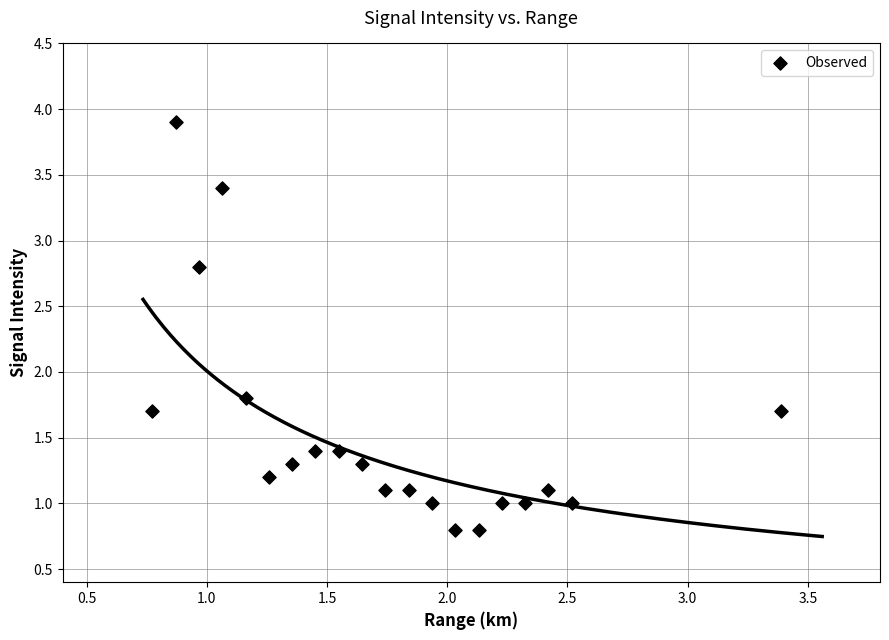

What Y value in the scatter plot is closest to 2?

1.8